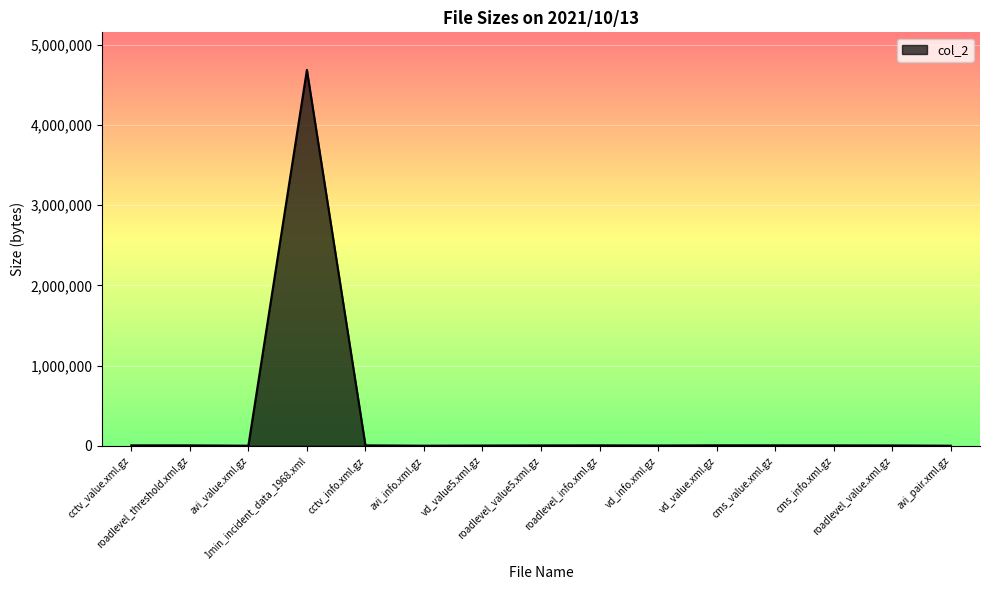

What is the difference between the maximum and minimum values?

4683549